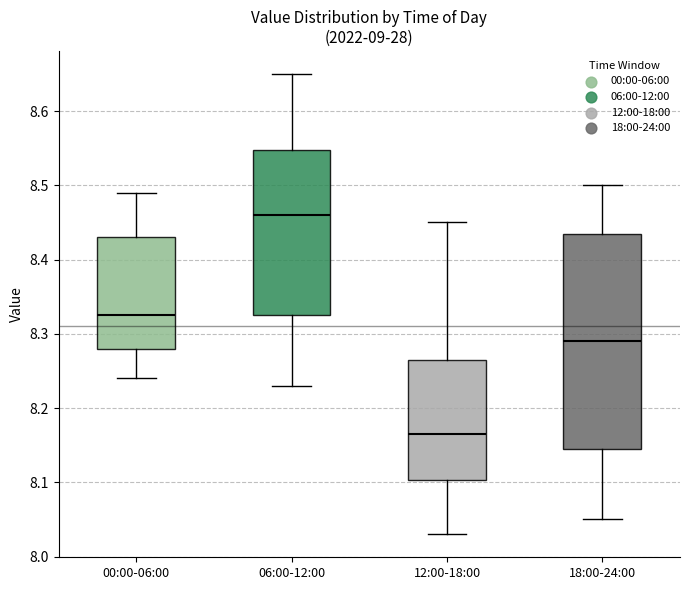

Which box is the tallest, from its lower edge to its upper edge?

18:00-24:00